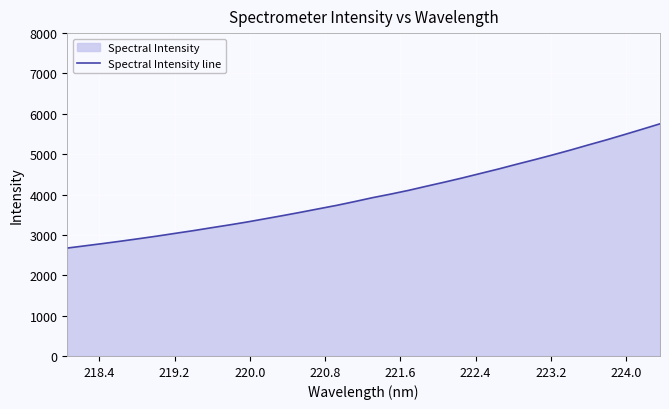

How many lines are shown in the chart?

1